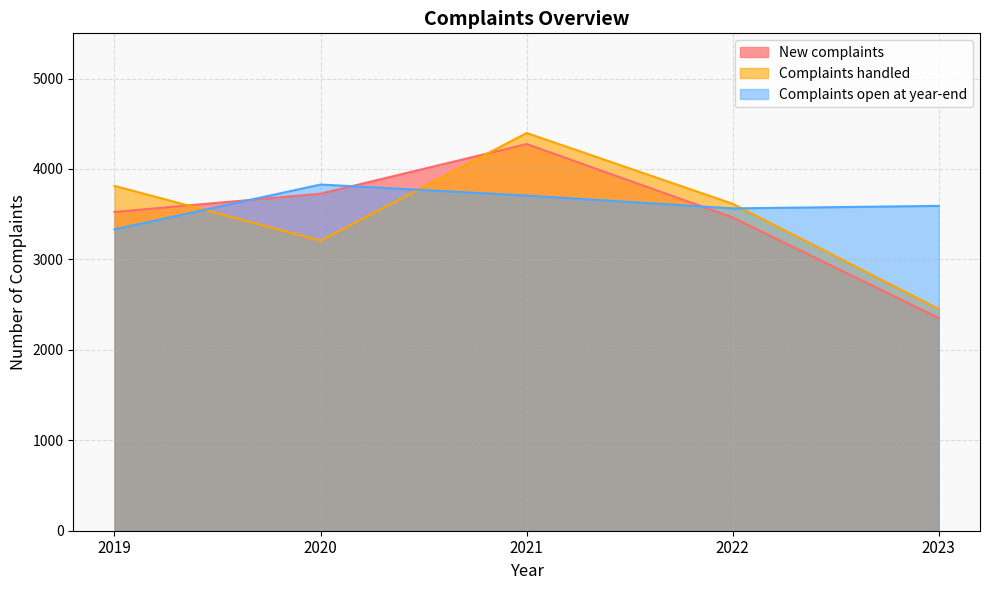

How many values in the Complaints open at year-end series are below 3592?

2